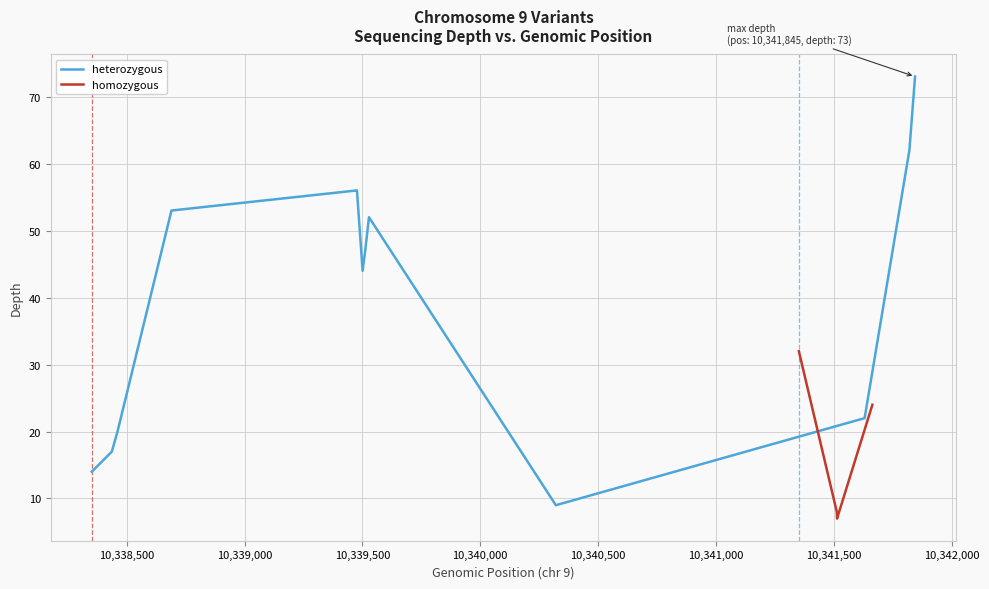

What is the lowest value of the heterozygous series?

9